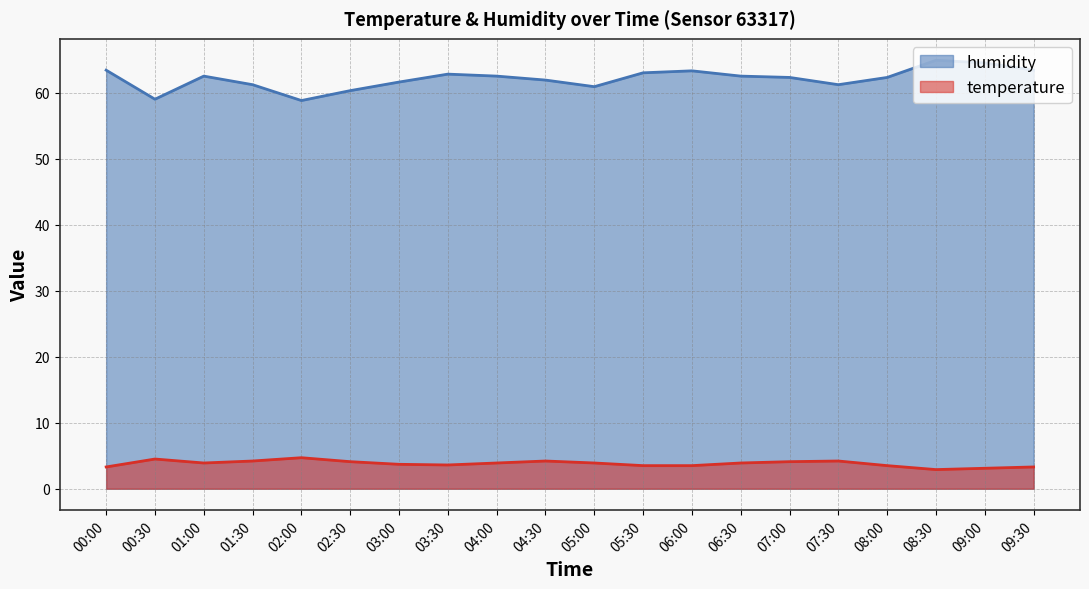

What is the label of the 18th point from the right?

01:00